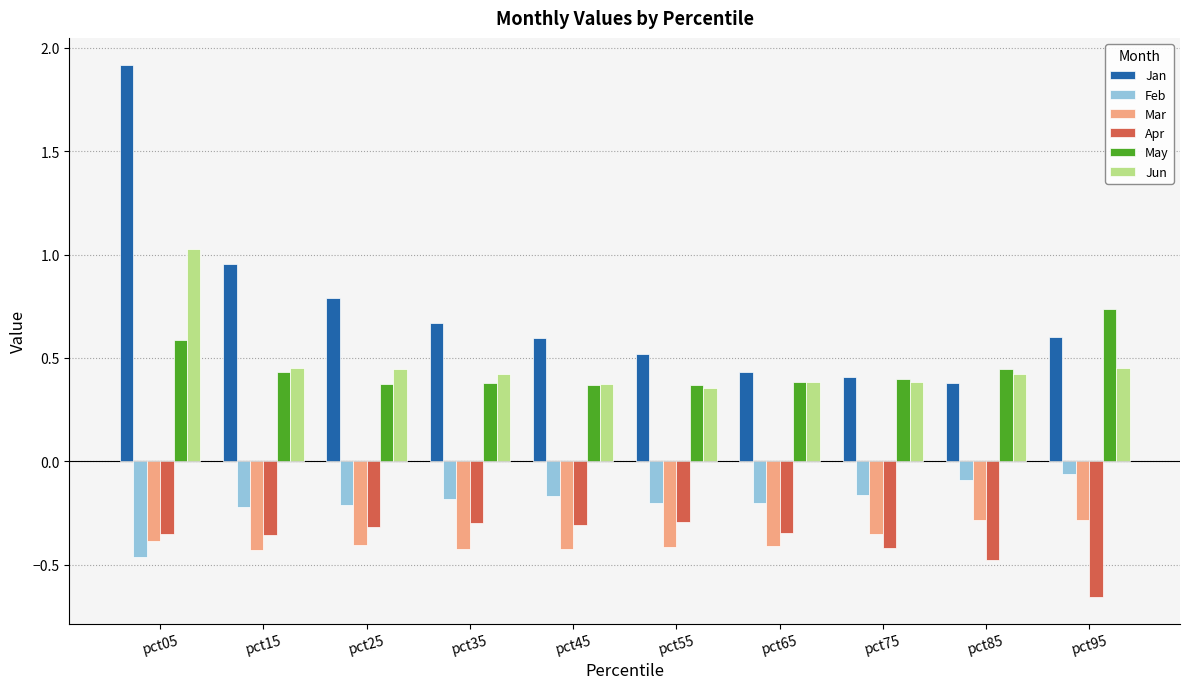

Is it true that Feb equals -0.2 at pct25?

True